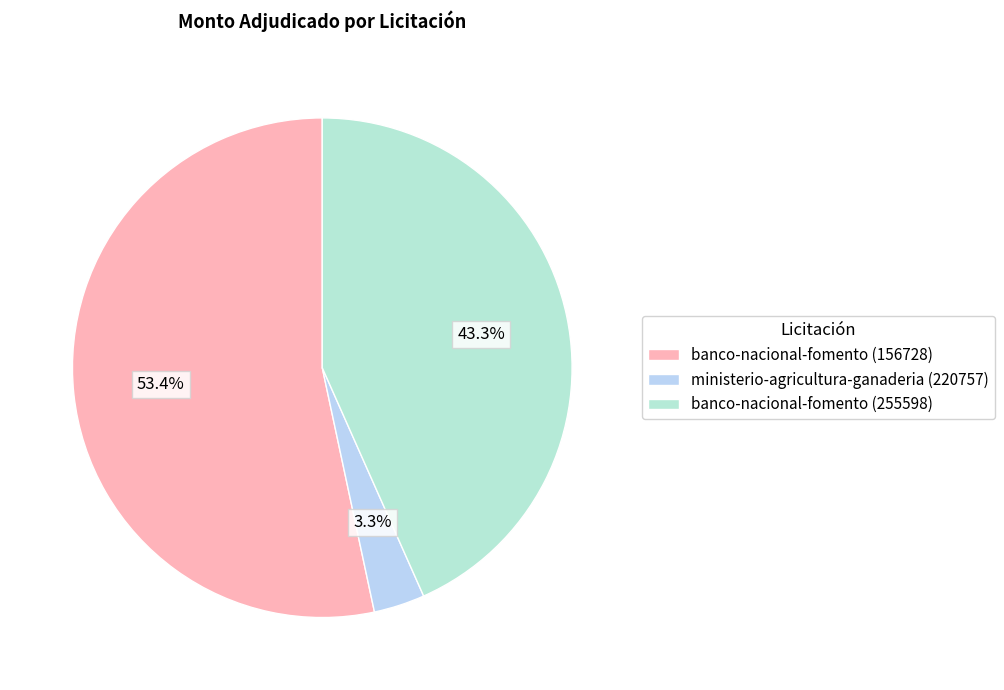

How many slices are in this pie chart?

3